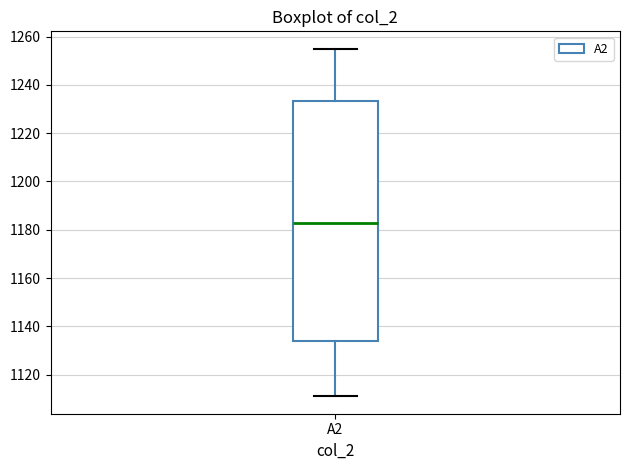

Where does the median line of the box for A2 sit on the y-axis? The values are not printed on the chart, so give them approximately, as read against the axis.

1184